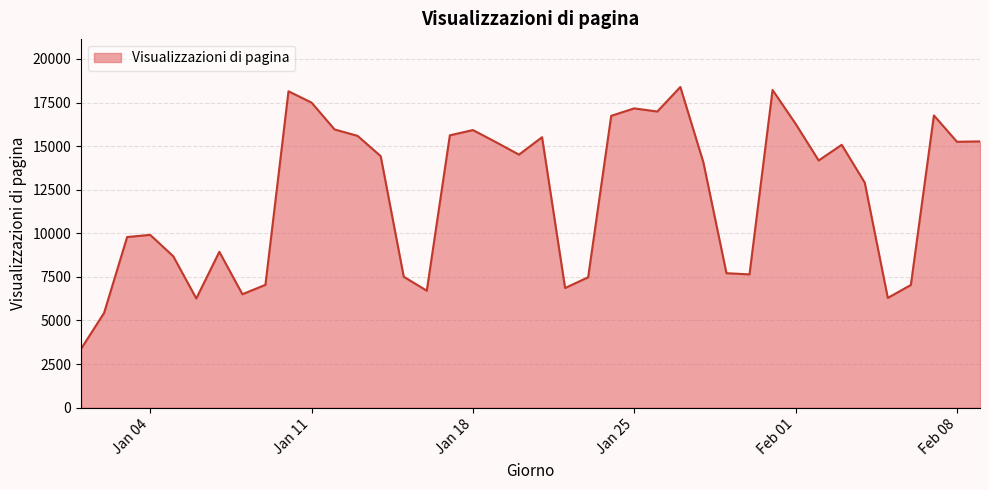

How many distinct data groups are displayed?

1